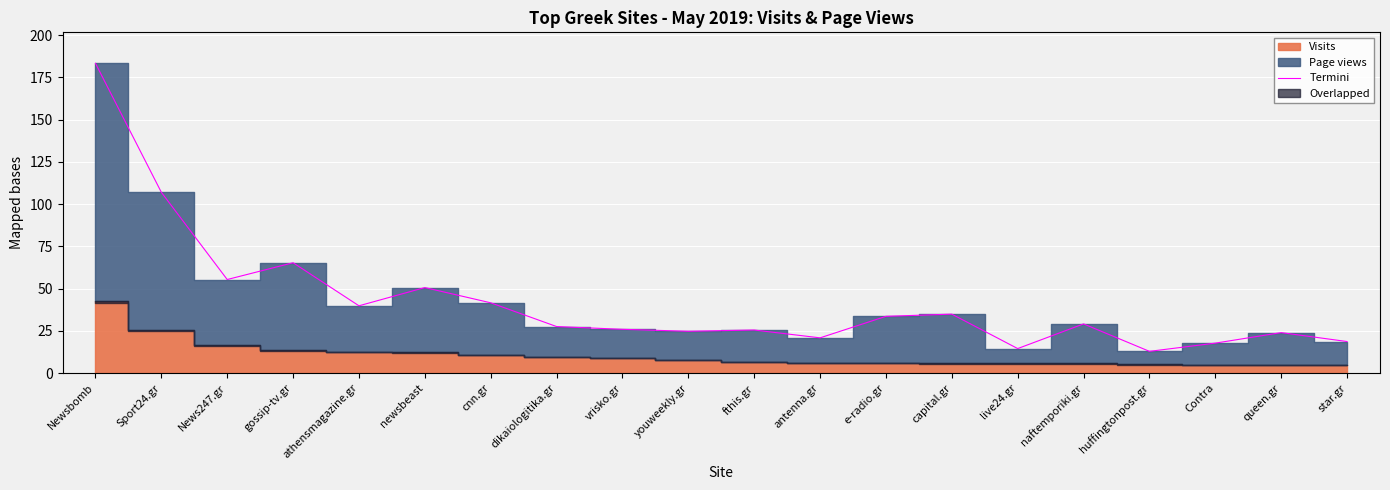

The chart shows a value of 71.2 at newsbeast. True or false?

False